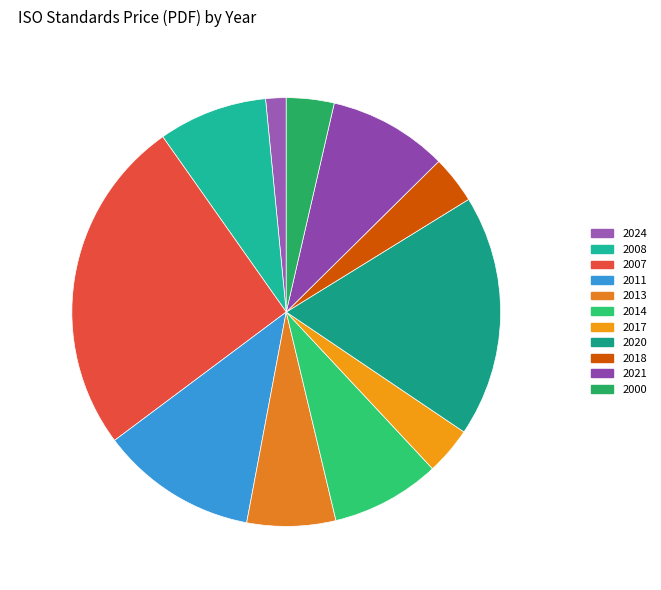

Does 2021 represent more than half of the total?

No